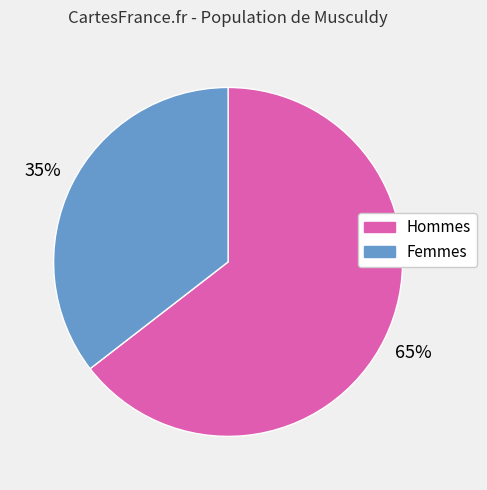

Is there a majority slice in this chart?

Yes